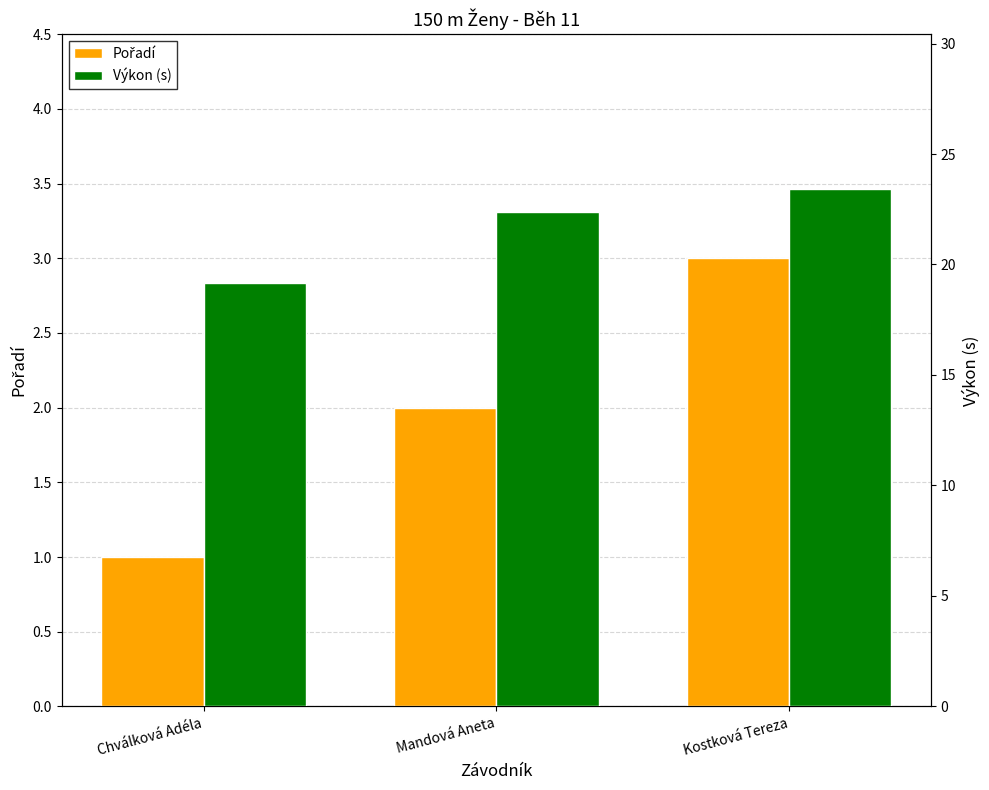

What is the highest value of the Výkon (s) series?

23.4